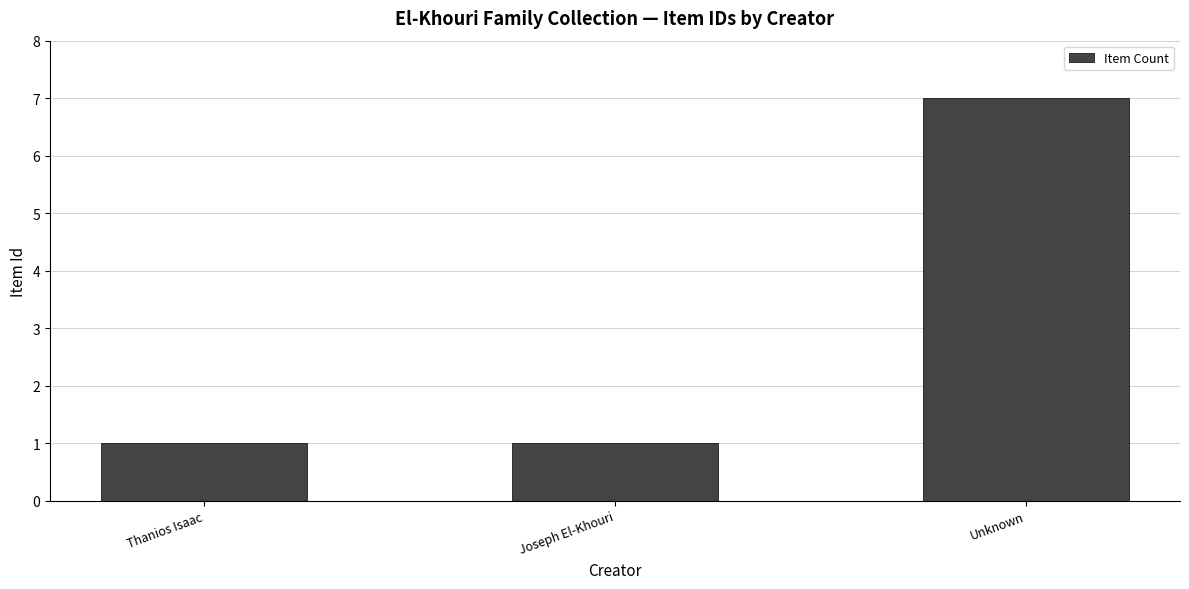

What is the label of the 2nd bar from the right?

Joseph El-Khouri